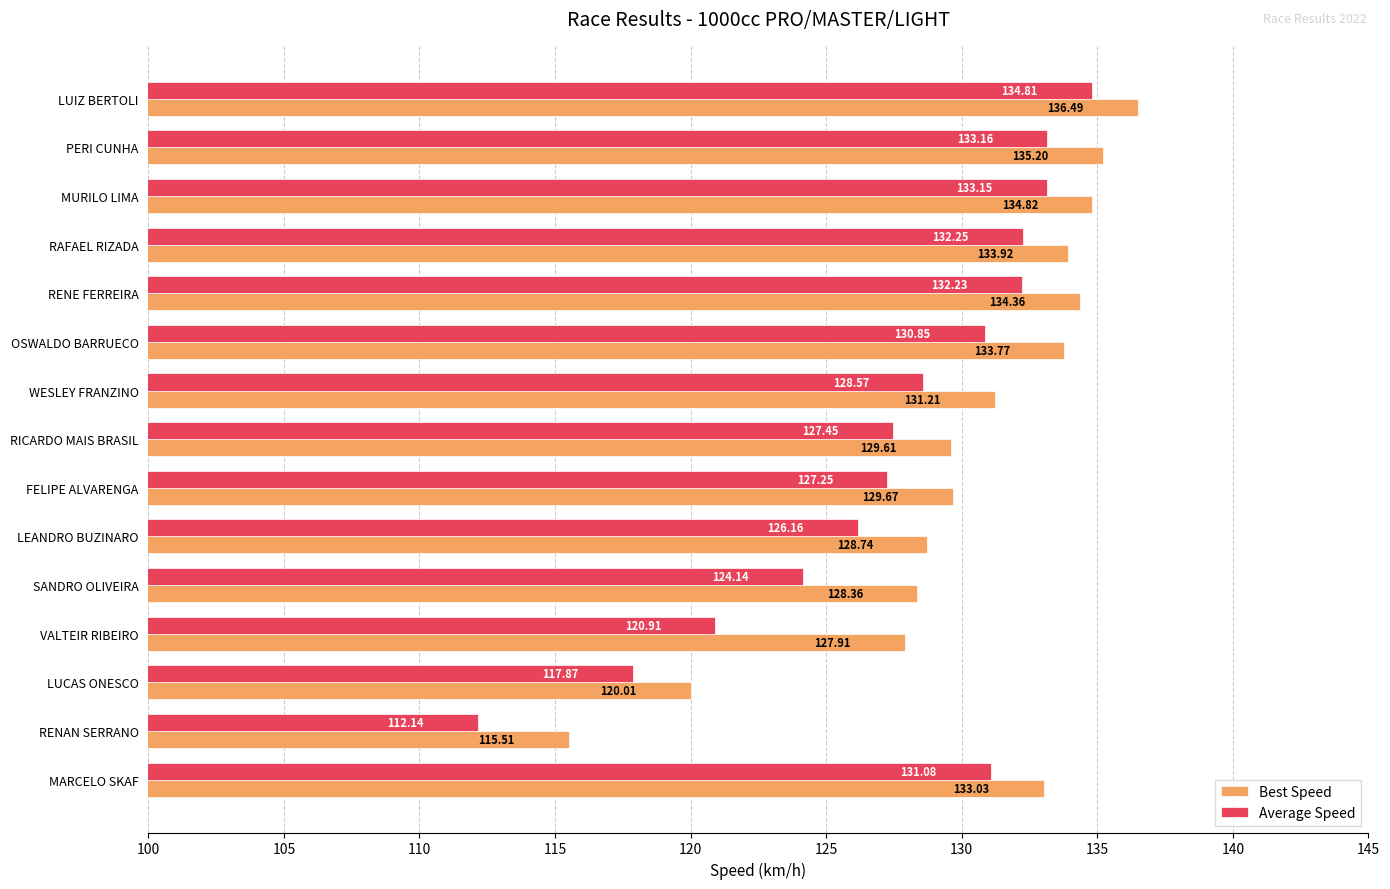

What is the difference between the maximum and second lowest values in the Best Speed series?

16.5